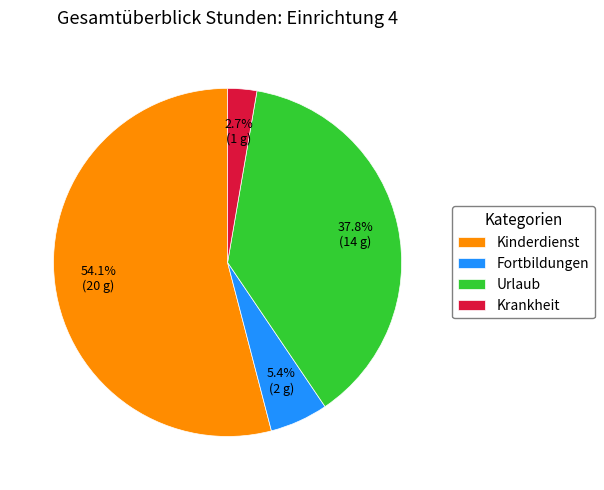

Does Kinderdienst account for over 50% of the chart?

Yes